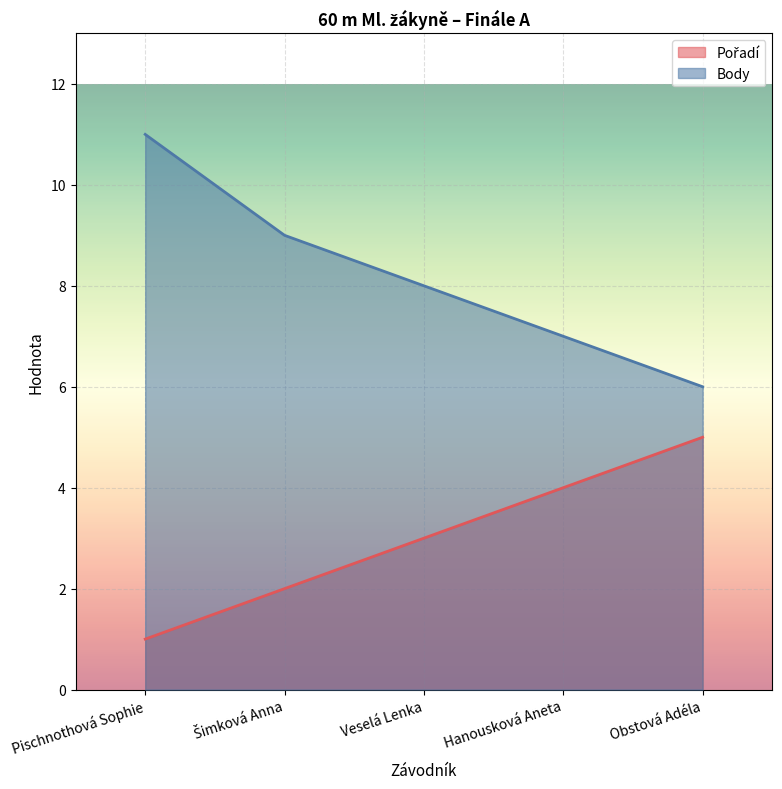

What are all the series names shown in the legend?

Pořadí, Body